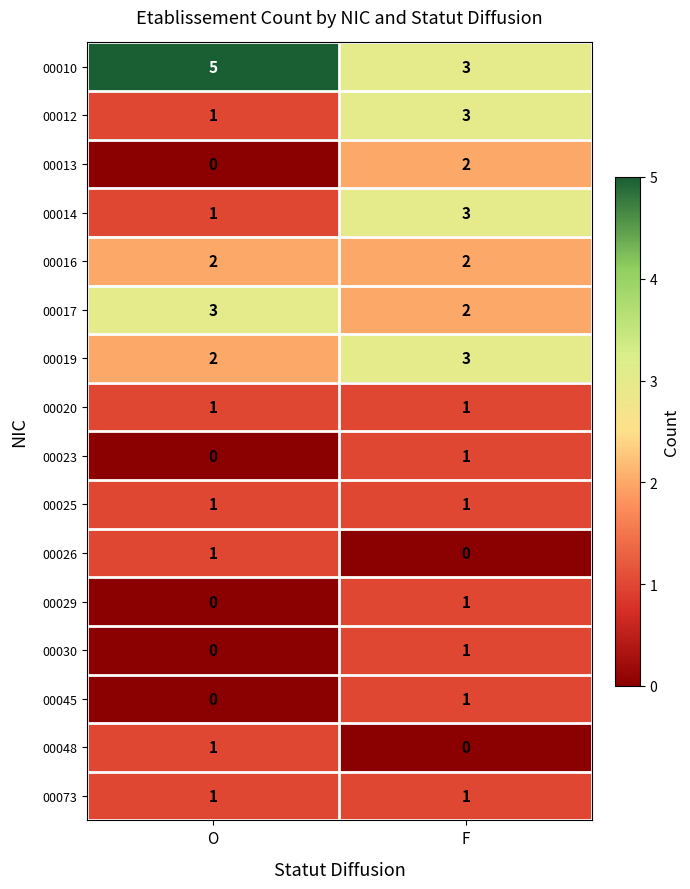

What is the spread (max minus min) of values at F?

3